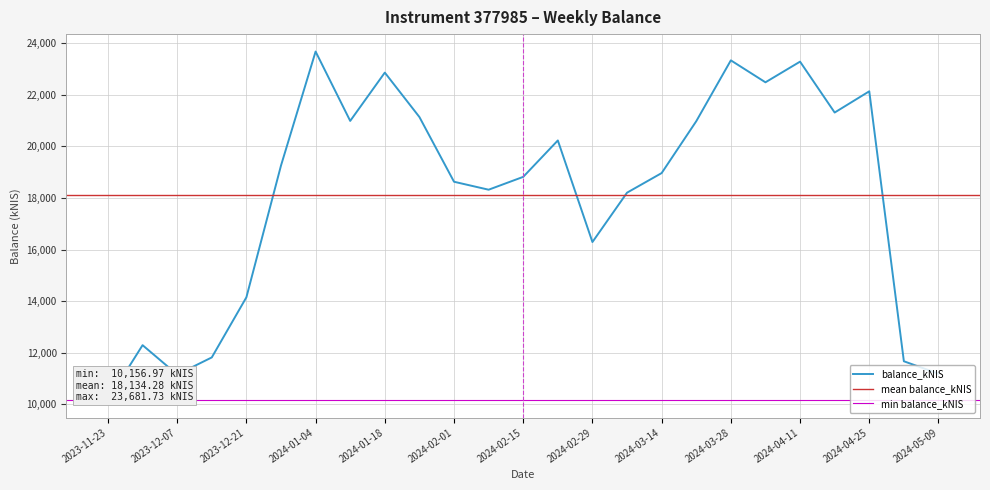

What is the value of the 6th point from the left?

19258.1